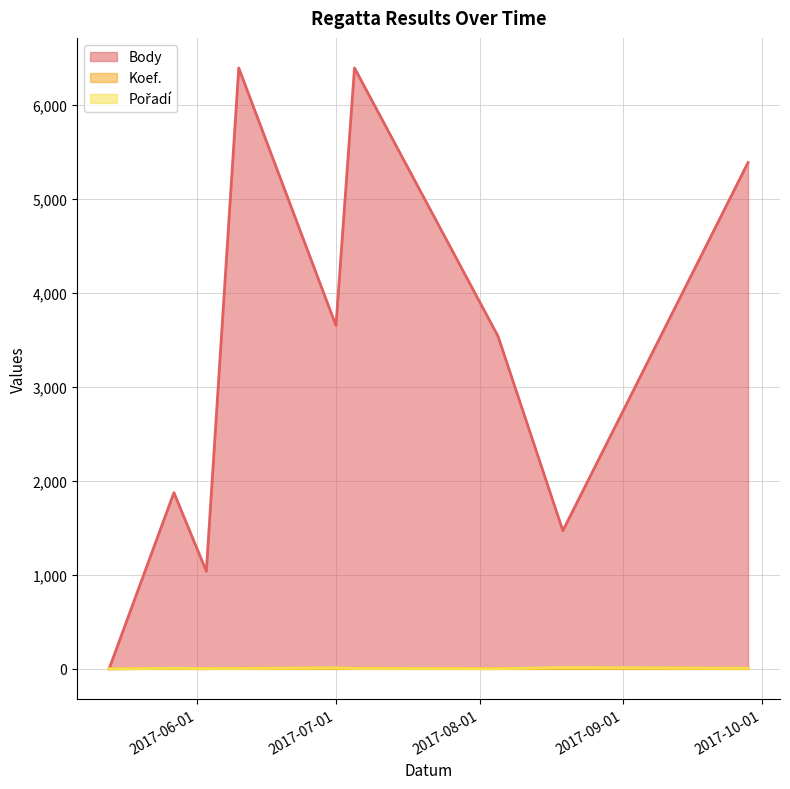

Reading left to right, what are all the values shown in this chart?

Body: 0	1876	1039	6397	3654	6397	3541	1471	5390
Koef.: 0	4	1	7	7	7	3	7	7
Pořadí: 0	6	3	4	11	4	1	14	6